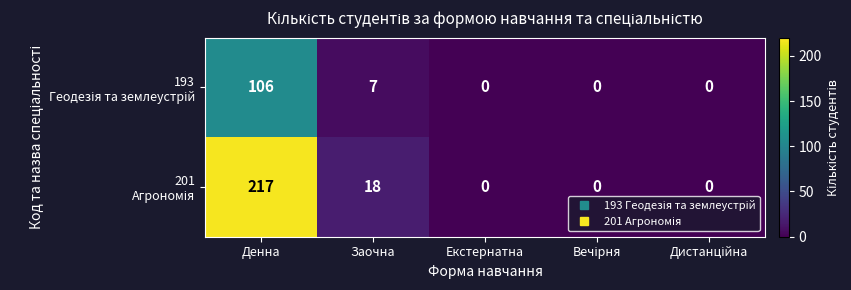

At which category is the sum across all series the highest?

Денна